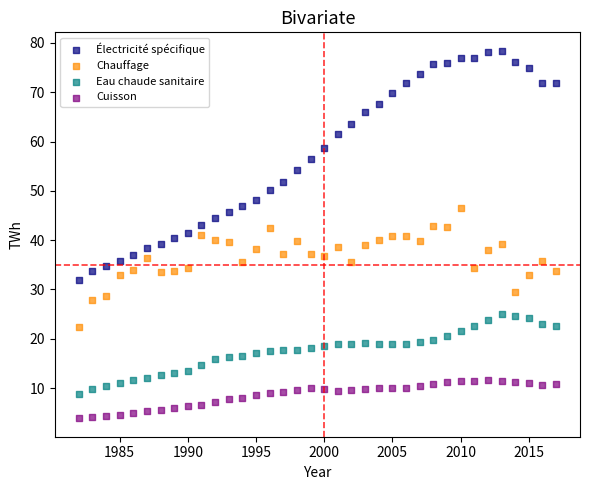

Which series contains the highest Y value?

Électricité spécifique